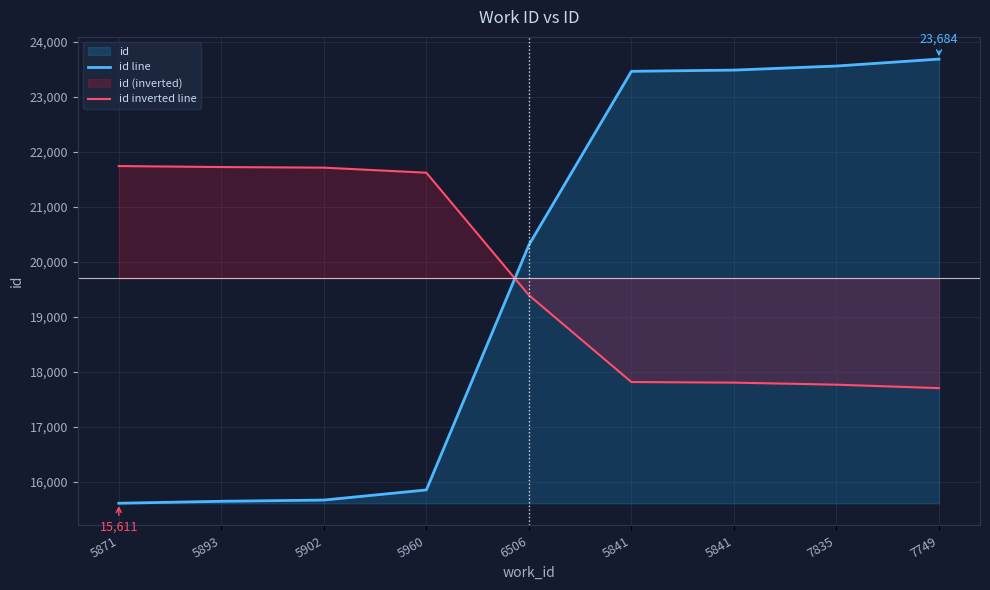

What is the value of the id inverted line point at the 3rd from the left?

21711.0